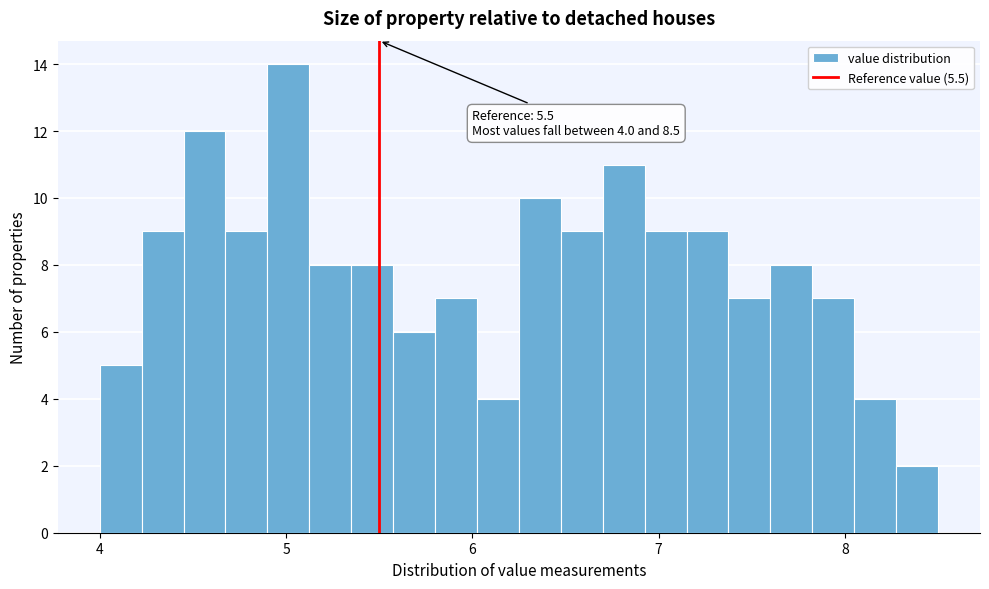

Around what value on the x-axis is the tallest bar? Give the approximate position of its centre, as read against the axis.

5.0